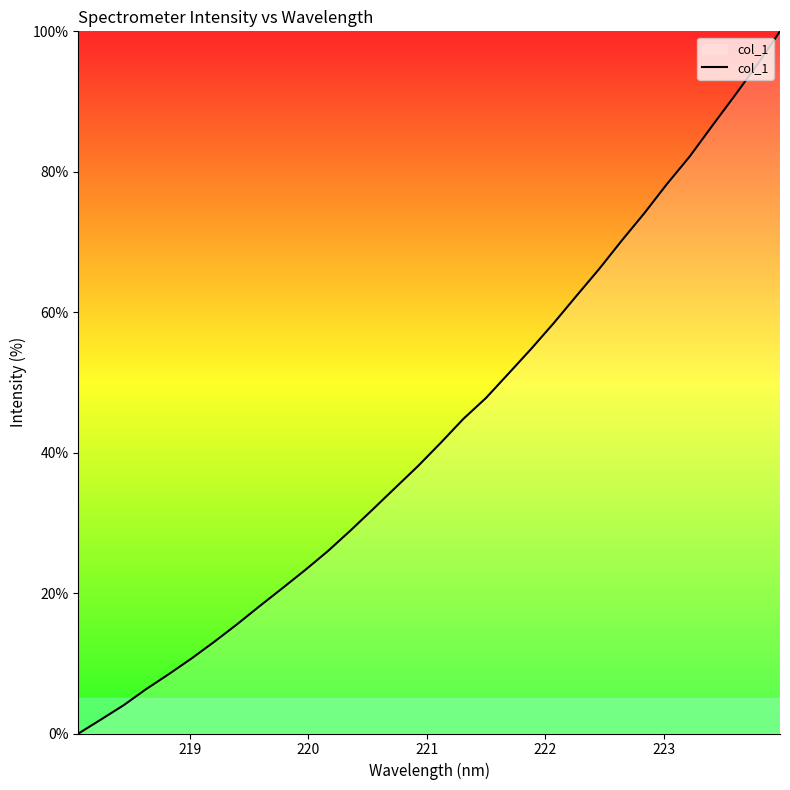

Reading right to left, transcribe all the data shown in this chart.

100.0	95.3	90.9	86.5	82.2	78.3	74.1	70.2	66.2	62.3	58.5	54.8	51.3	47.8	44.8	41.4	38.1	35.0	31.9	28.9	25.9	23.3	20.7	18.1	15.6	13.1	10.7	8.5	6.3	4.0	2.0	0.0